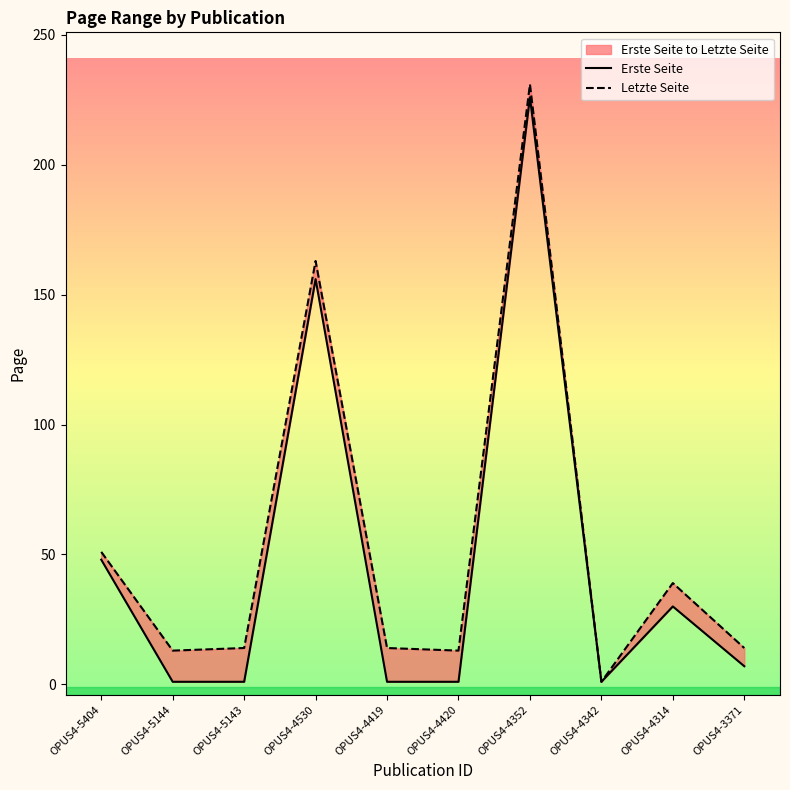

True or false: Letzte Seite and Erste Seite cross at least once.

False